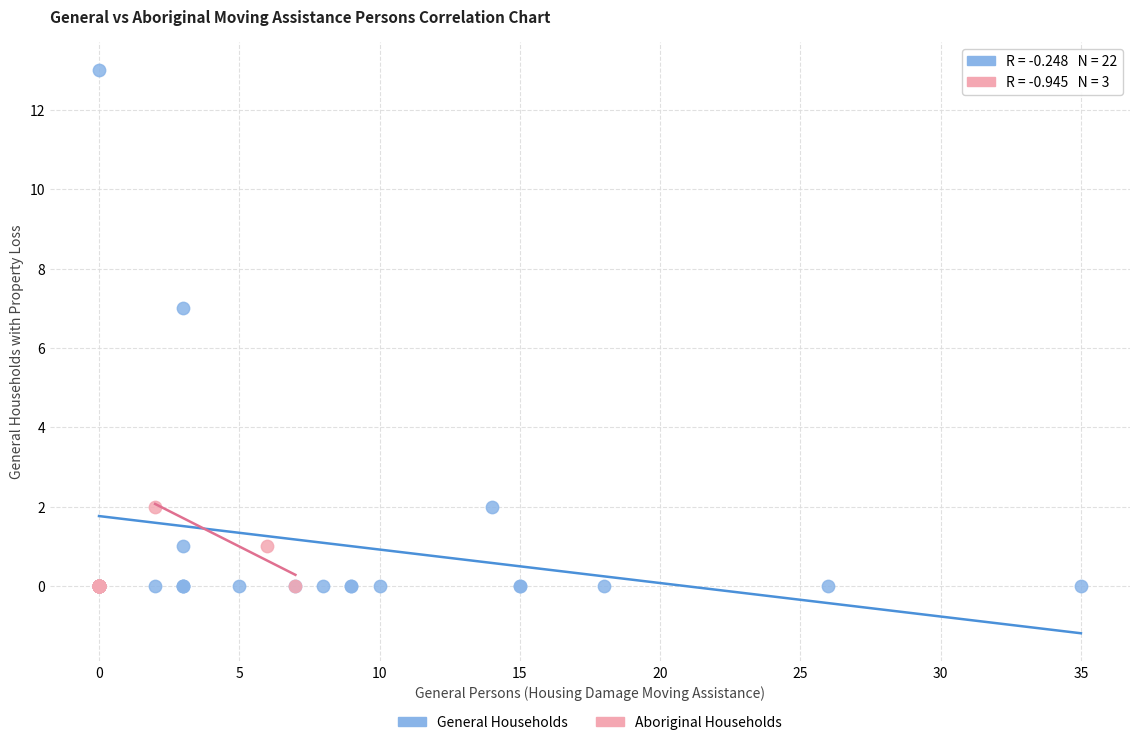

Which series contains the highest Y value?

General Households